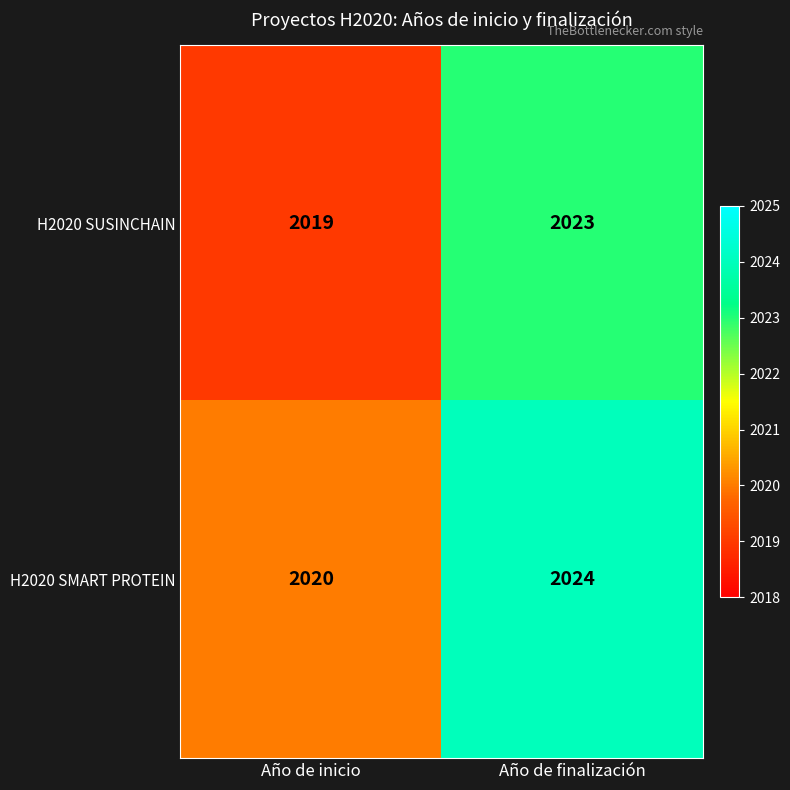

Read the H2020 SMART PROTEIN value at Año de inicio.

2020